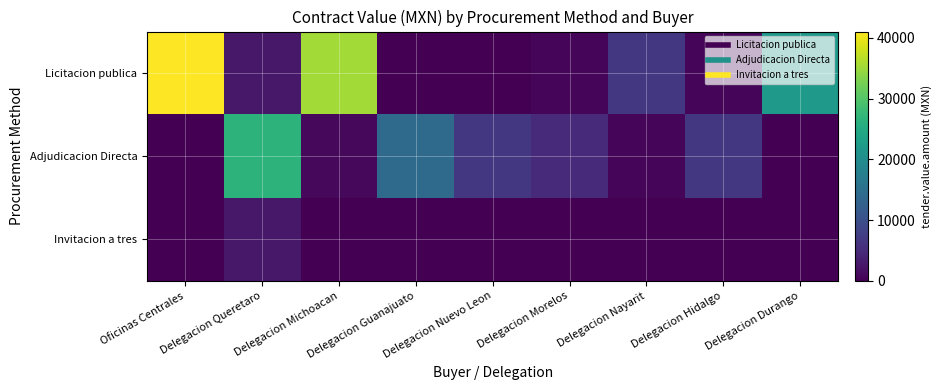

Which series has the largest total across all categories?

Licitacion publica